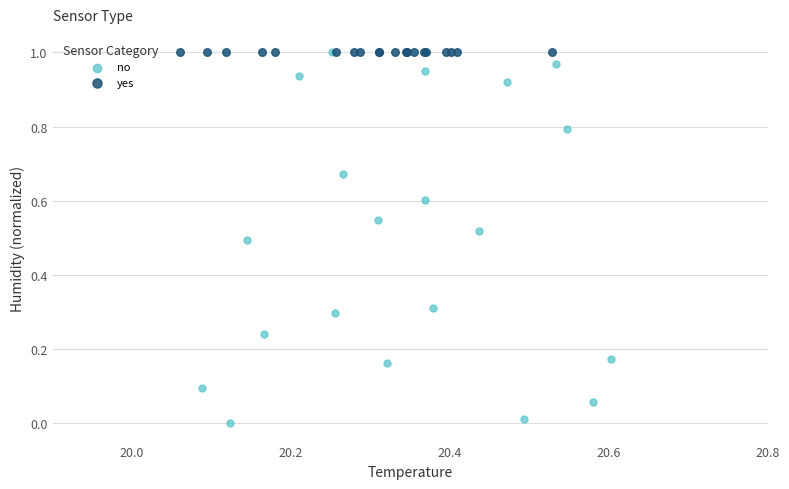

Which series reaches the minimum Y coordinate?

no